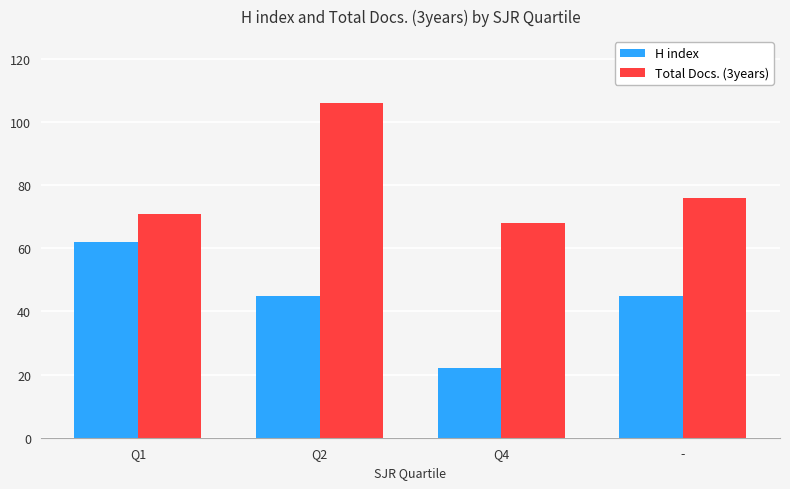

Which category has the highest value across all series?

Q2